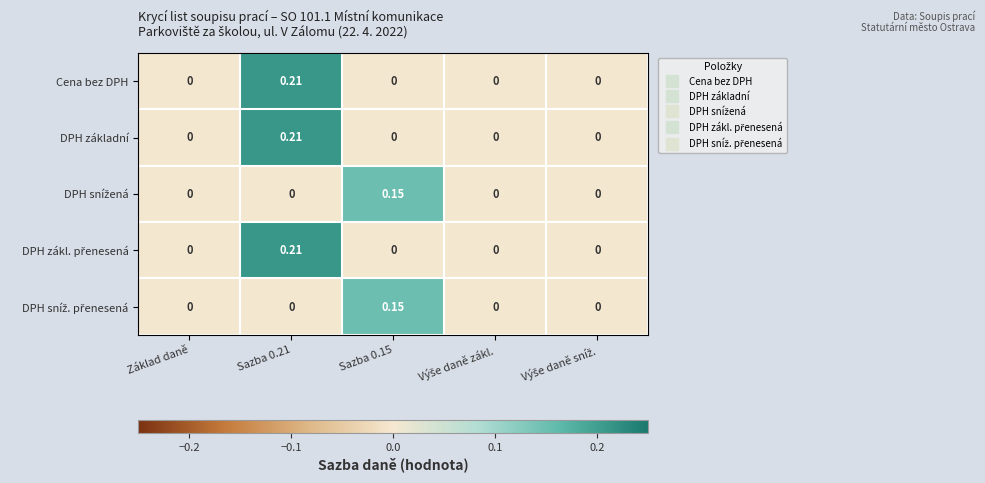

At Základ daně, list the series in order from largest to smallest.

Cena bez DPH, DPH základní, DPH snížená, DPH zákl. přenesená, DPH sníž. přenesená